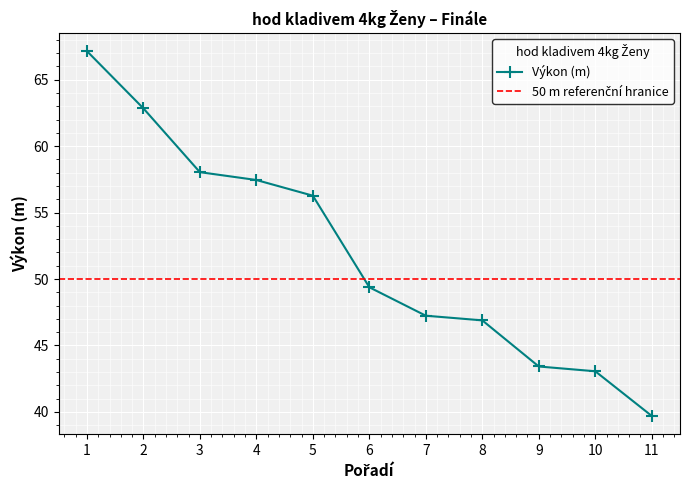

At which label does Výkon (m) reach its minimum?

11